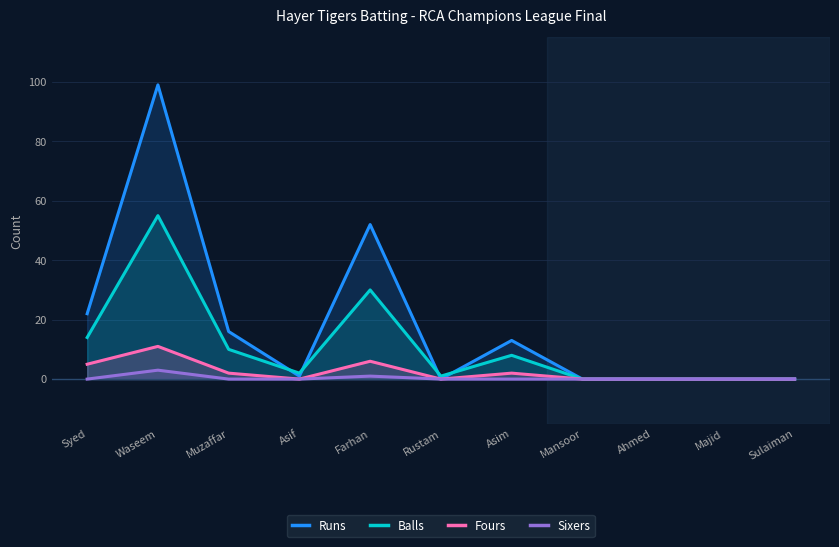

Where is Sixers nearest to the value 1?

Farhan